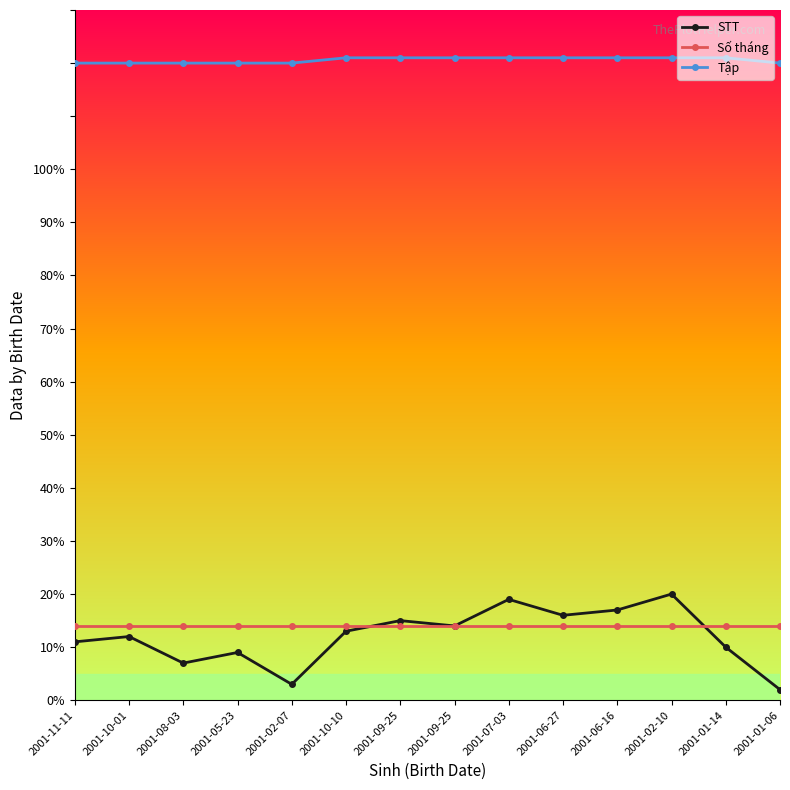

At which category is the sum across all series the highest?

2001-02-10